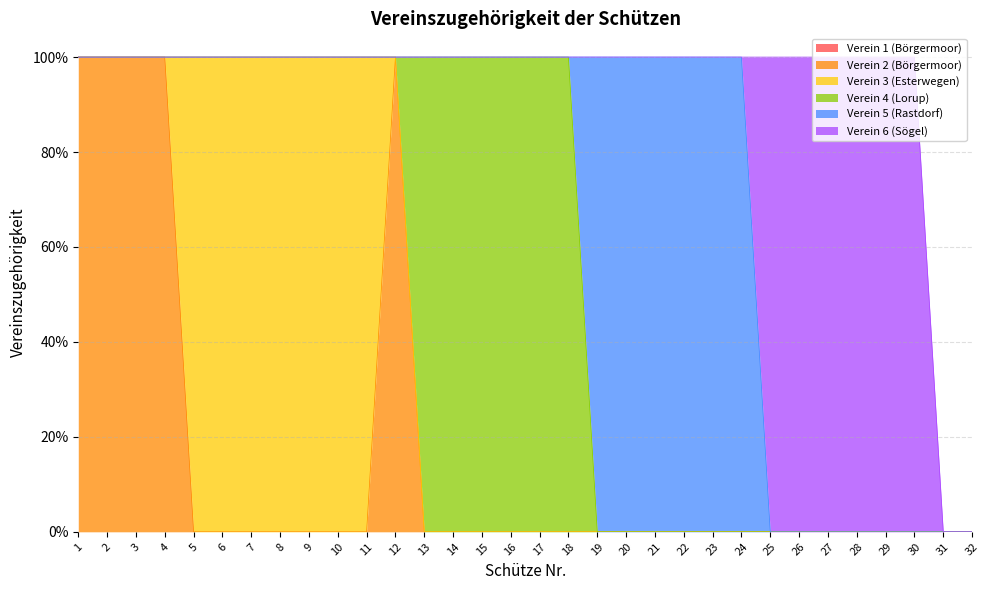

True or false: Verein 5 (Rastdorf) and Verein 4 (Lorup) intersect in this chart.

True